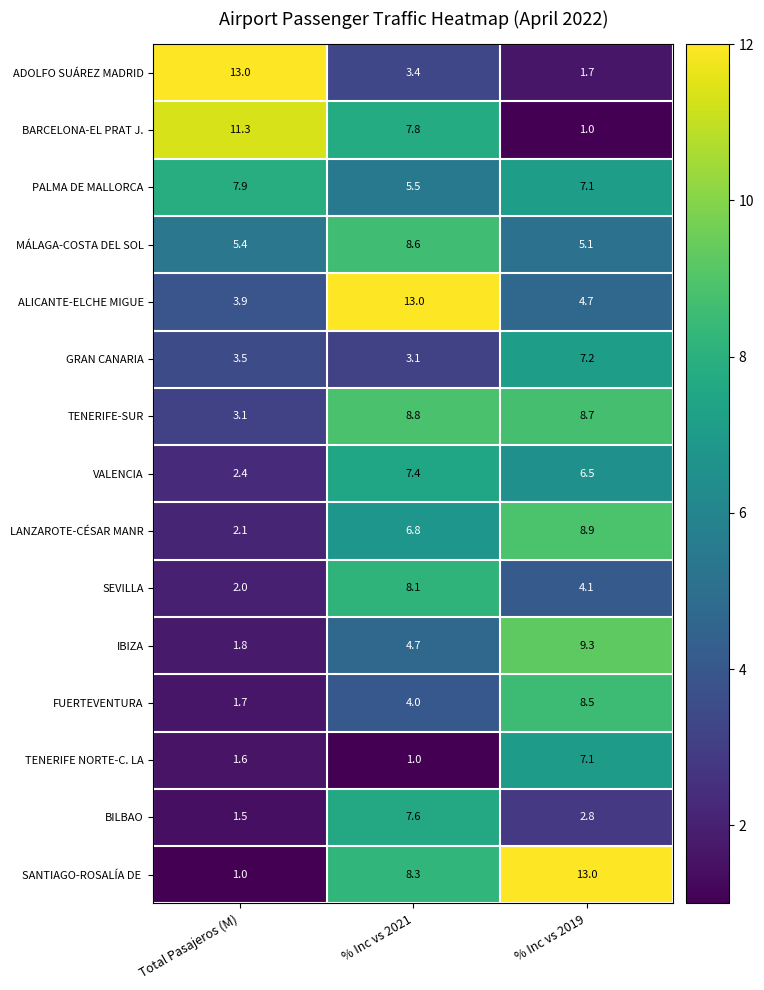

What is the maximum value for TENERIFE-SUR?

8.8